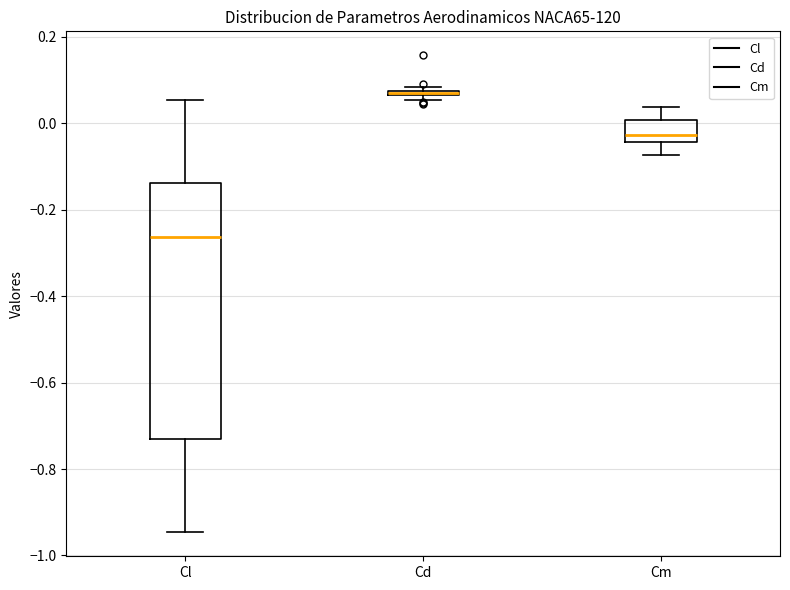

Where does the median line of the box for Cl sit on the y-axis? The values are not printed on the chart, so give them approximately, as read against the axis.

-0.26